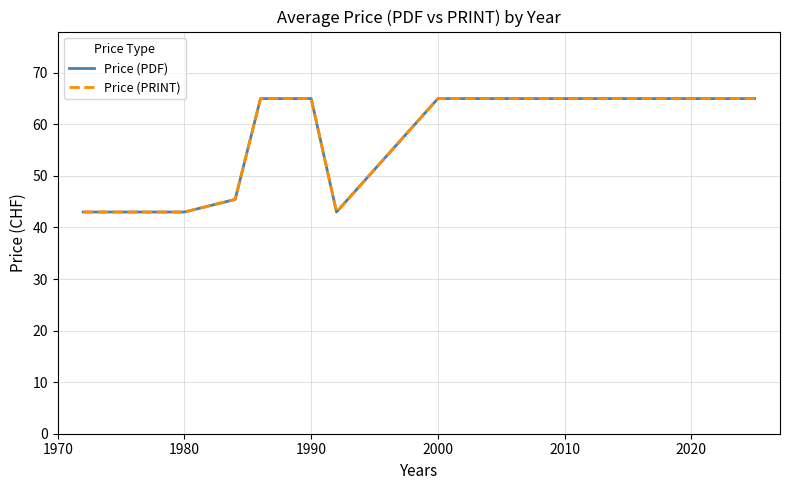

Does the chart have visible grid lines?

Yes